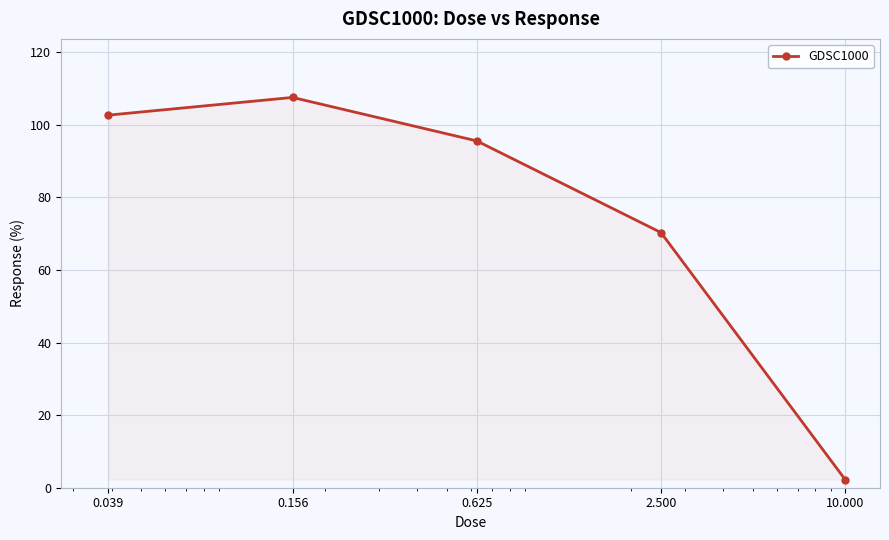

True or false: the data has more than 0 interior local peaks.

True